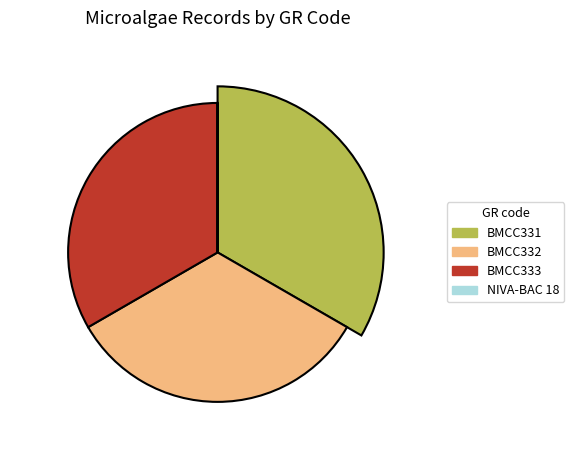

Is there a majority slice in this chart?

No